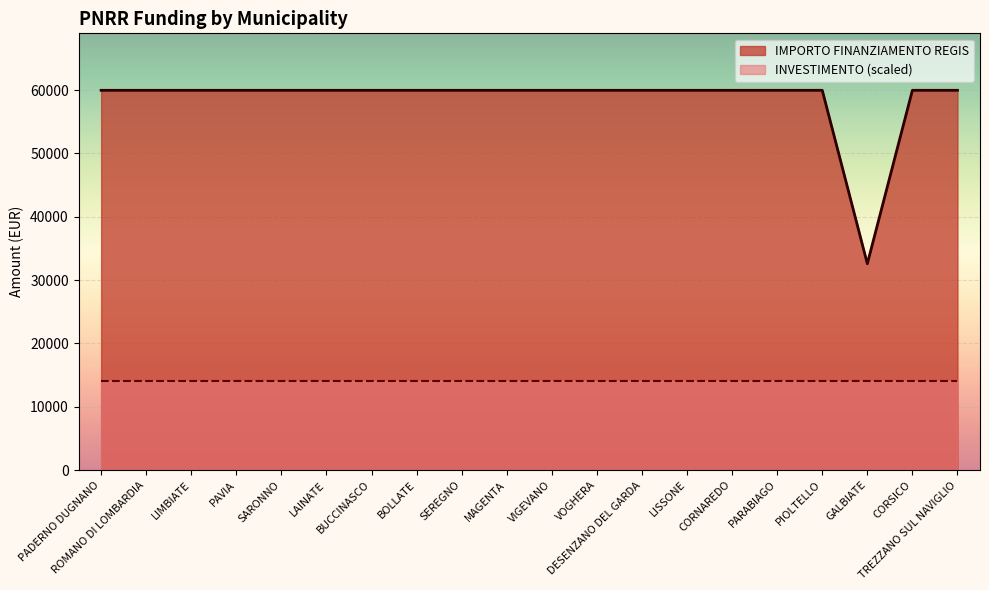

Which has a higher value, CORSICO or PAVIA?

CORSICO